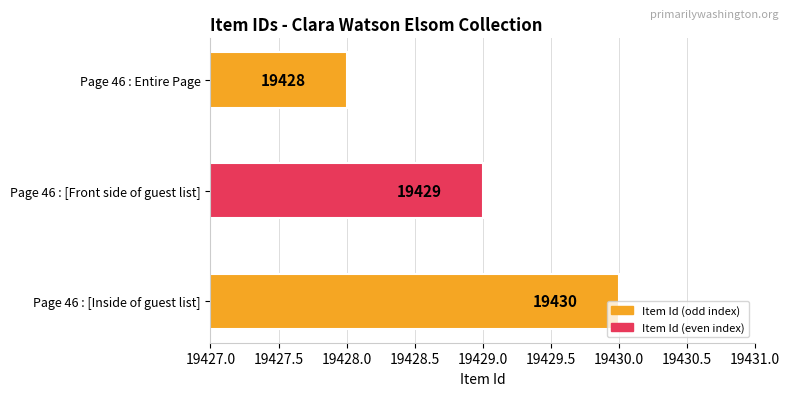

Which has a higher value, Page 46 : Entire Page or Page 46 : [Front side of guest list]?

Page 46 : [Front side of guest list]